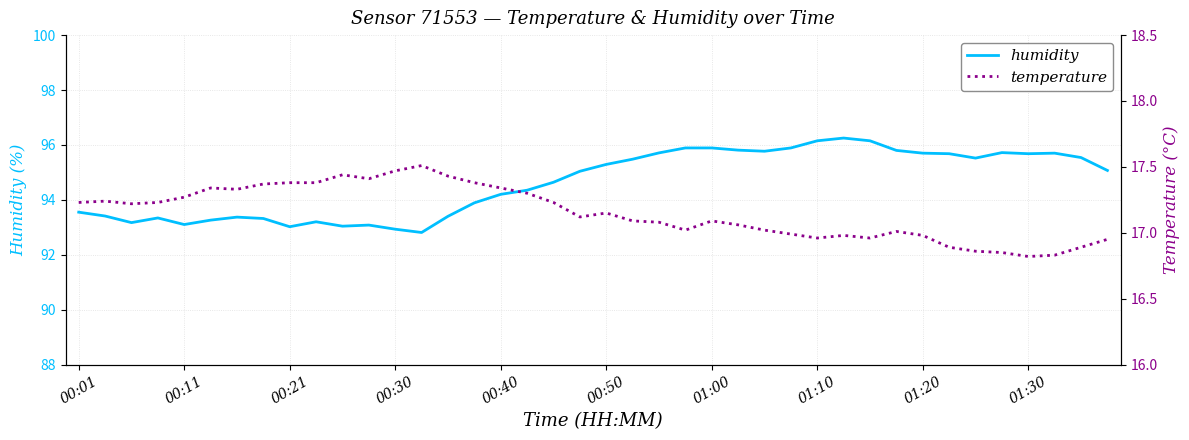

The value of humidity at 11 is 93.1. True or false?

True